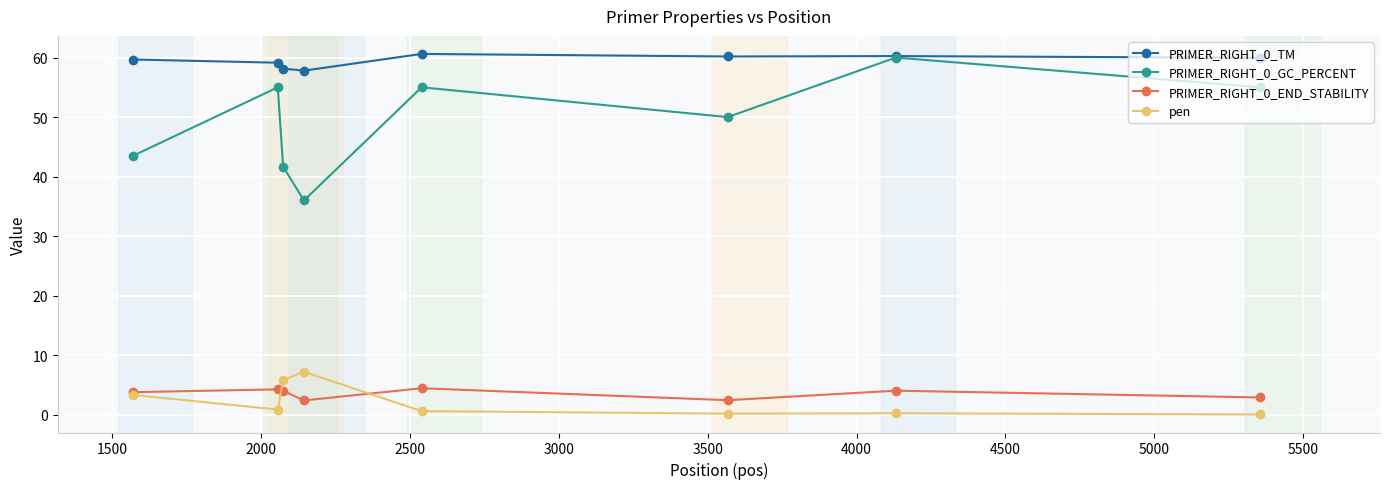

What is the maximum value shown in the chart?

60.6